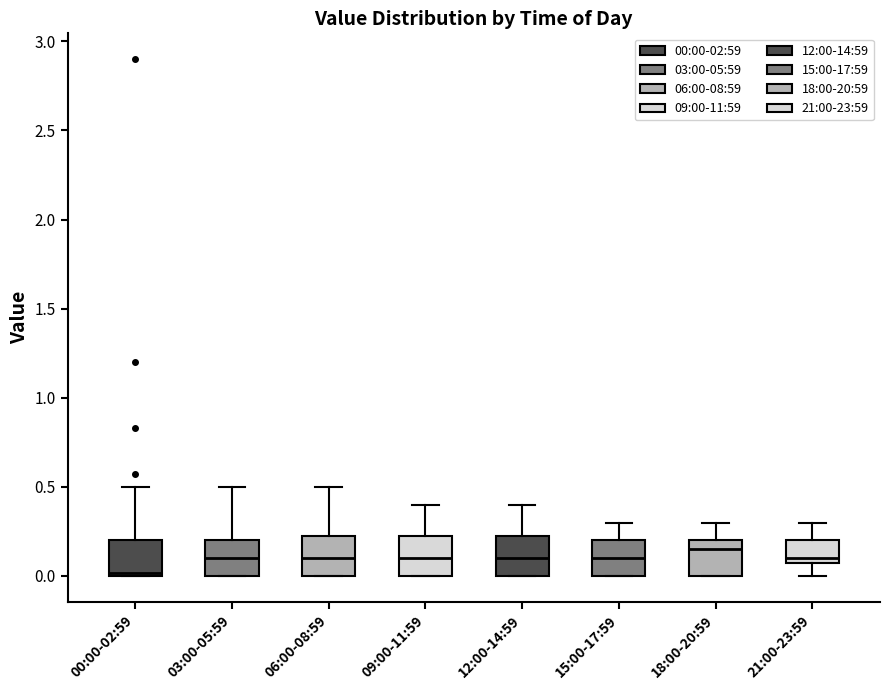

Which box has the lowest median line?

00:00-02:59